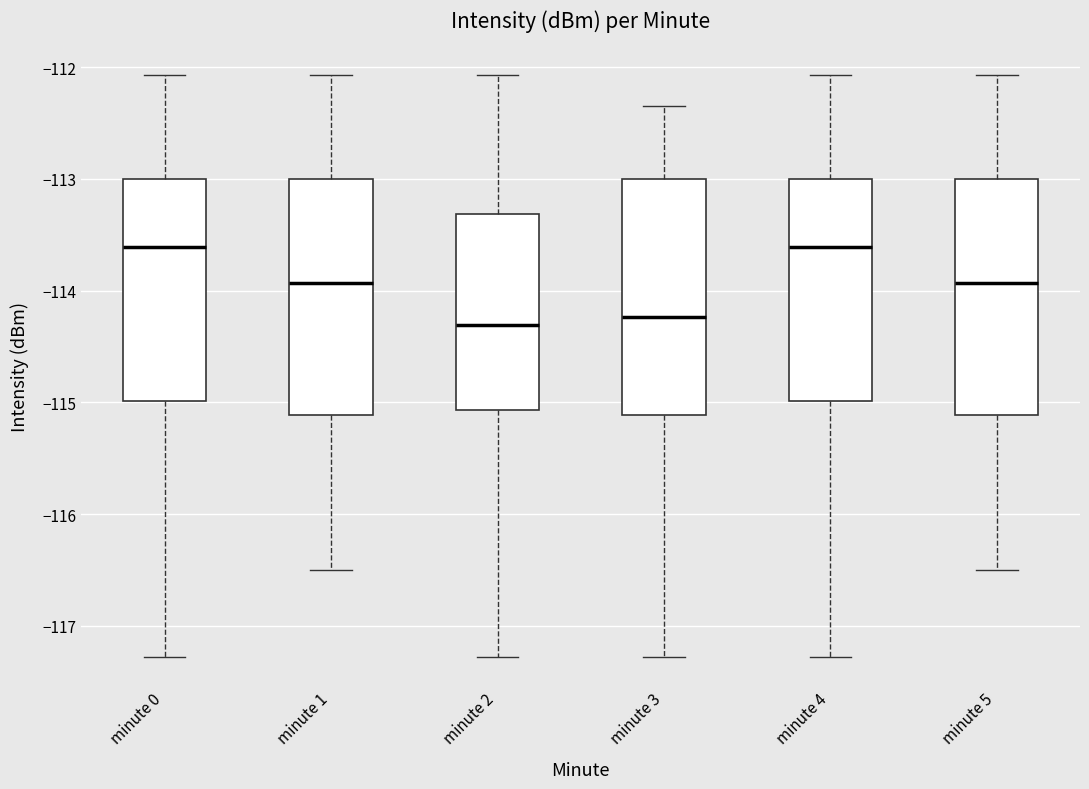

Reading left to right, read every box against the y-axis: the position of its median line, the range the box covers, and the ends of its whiskers. The values are not printed on the chart, so give them approximately, as read against the axis.

minute 0: median -113.6, box -115.0 to -113.0, whiskers -117.3 to -112.1
minute 1: median -113.9, box -115.1 to -113.0, whiskers -116.5 to -112.1
minute 2: median -114.3, box -115.1 to -113.3, whiskers -117.3 to -112.1
minute 3: median -114.2, box -115.1 to -113.0, whiskers -117.3 to -112.3
minute 4: median -113.6, box -115.0 to -113.0, whiskers -117.3 to -112.1
minute 5: median -113.9, box -115.1 to -113.0, whiskers -116.5 to -112.1